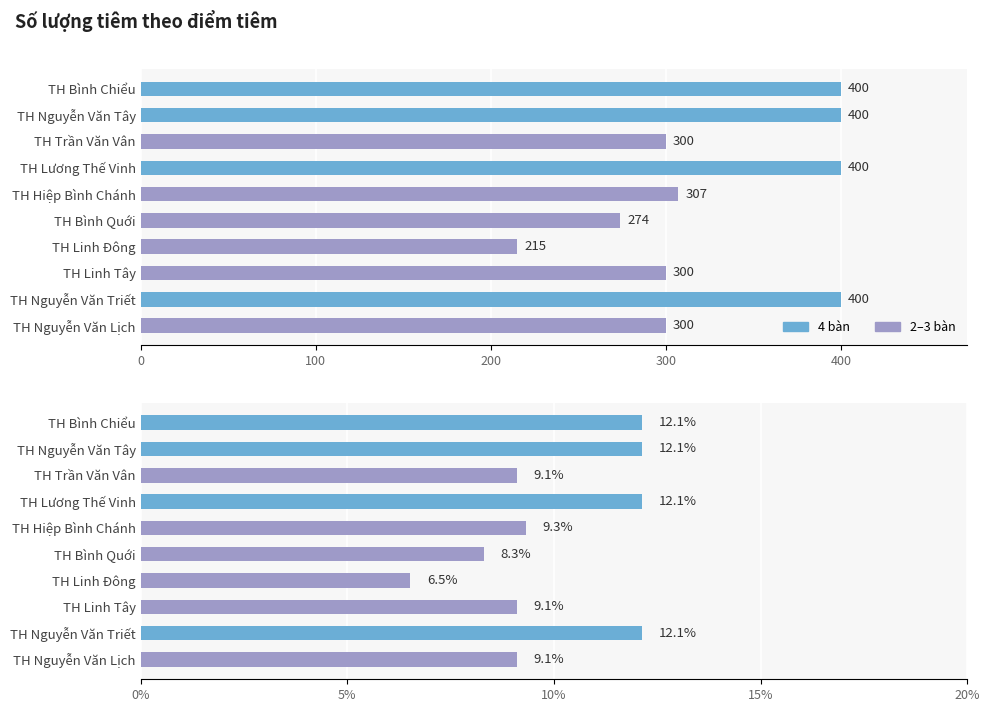

What is the sum of all values?

3296